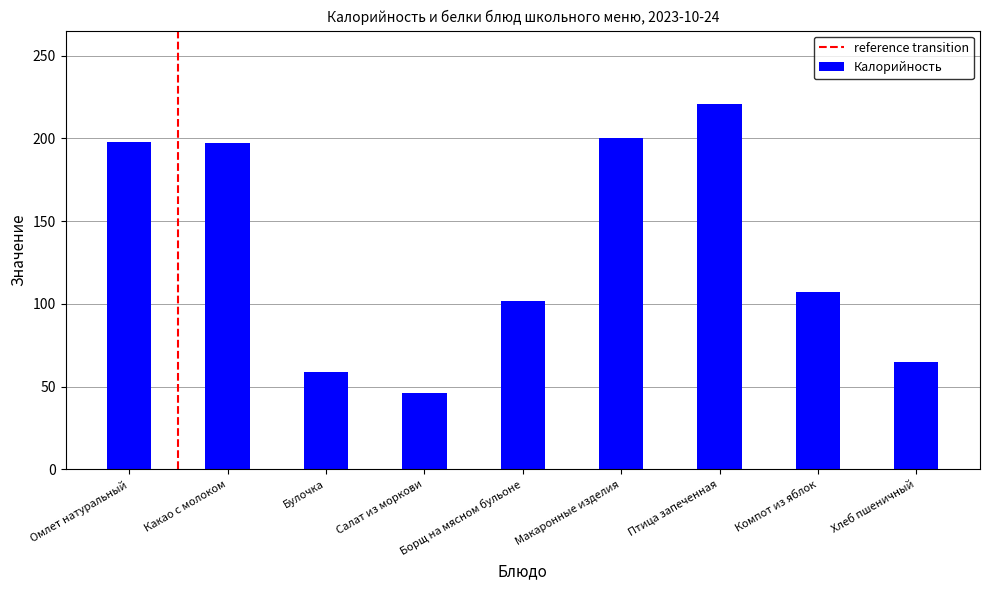

What position from the left is Какао с молоком?

2